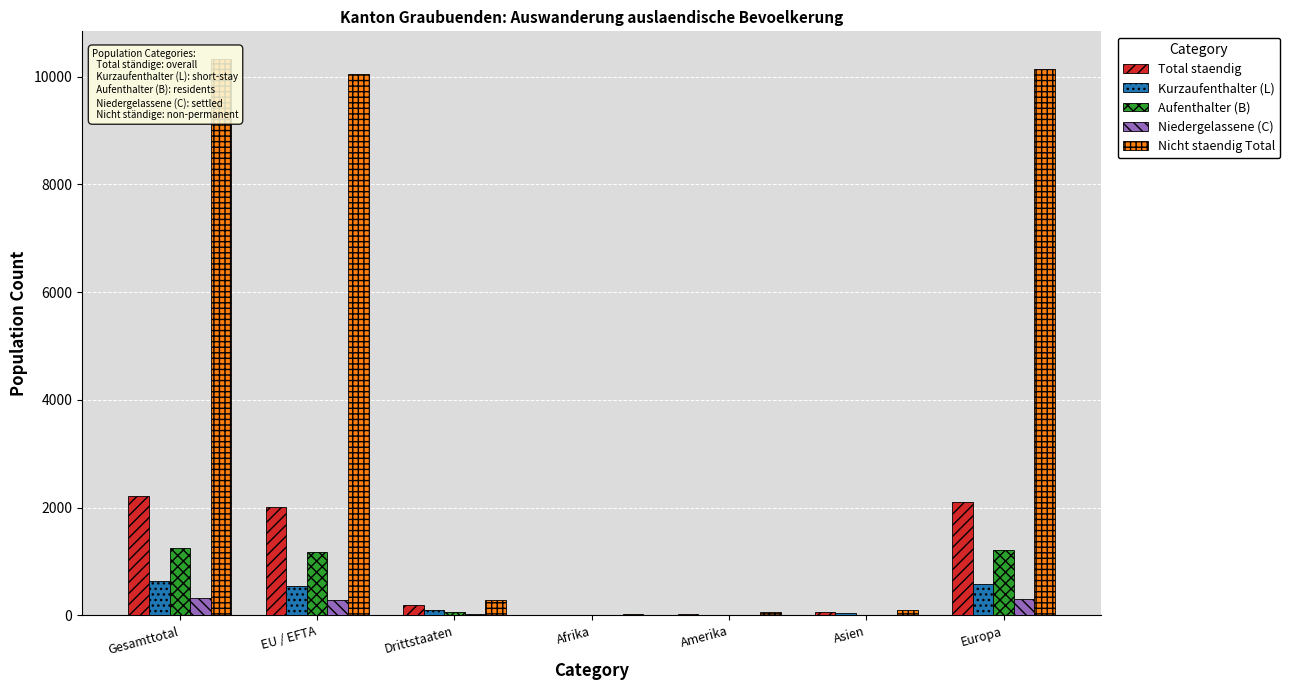

Is it true that Niedergelassene (C) equals 1 at Afrika?

False